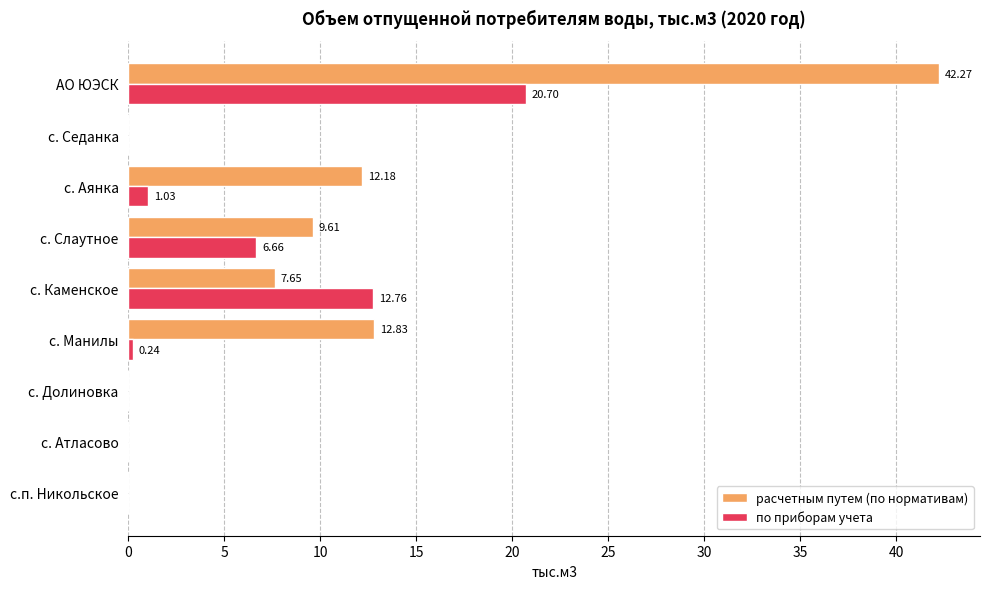

Where is расчетным путем (по нормативам) nearest to the value 21?

с. Манилы